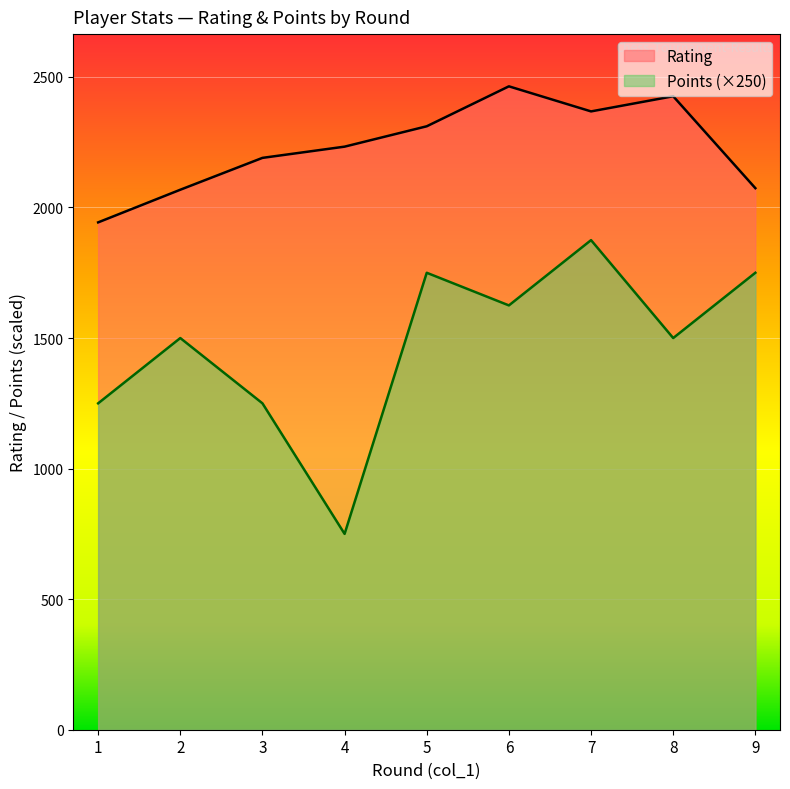

True or false: Points has a value of 750 at 4.

True